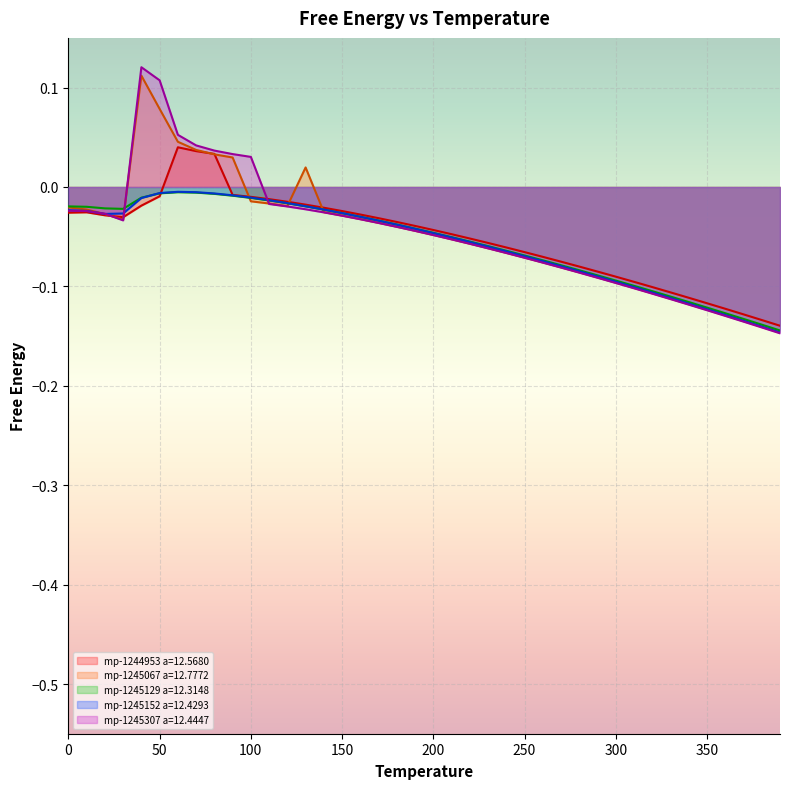

What is the difference between the maximum and minimum values in the mp-1245129 a=12.3148 series?

0.1